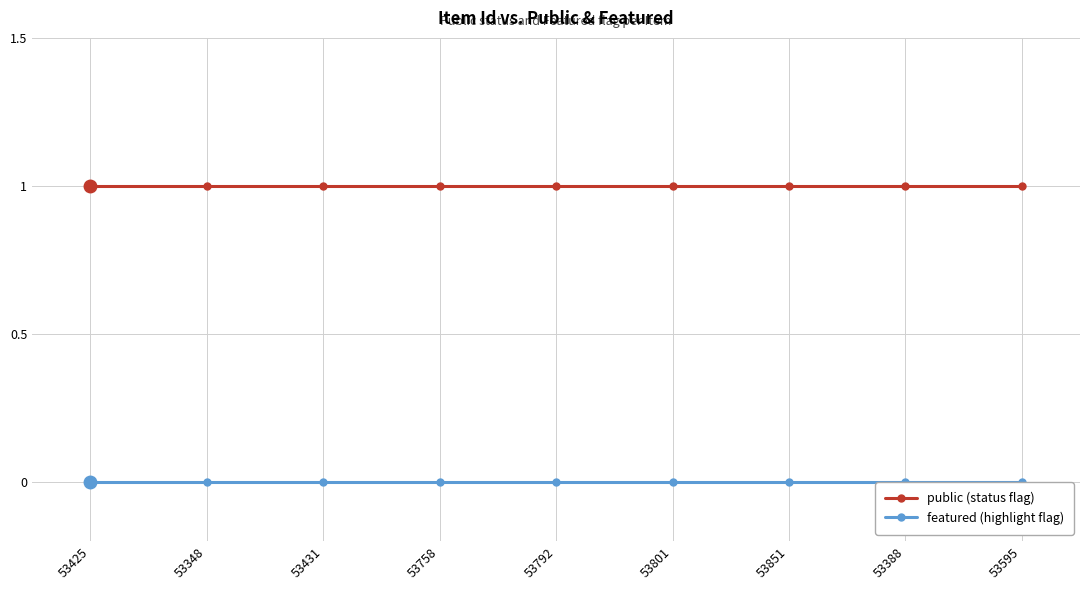

What is the label of the 5th point from the left?

53792